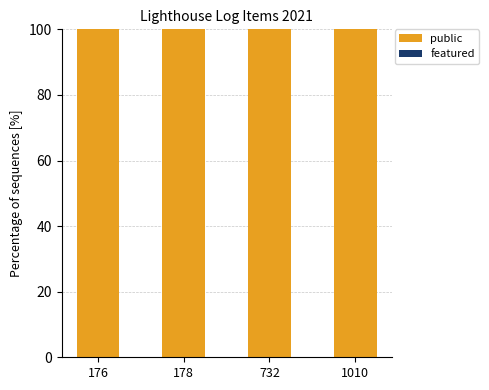

What is the lowest value of the public series?

100